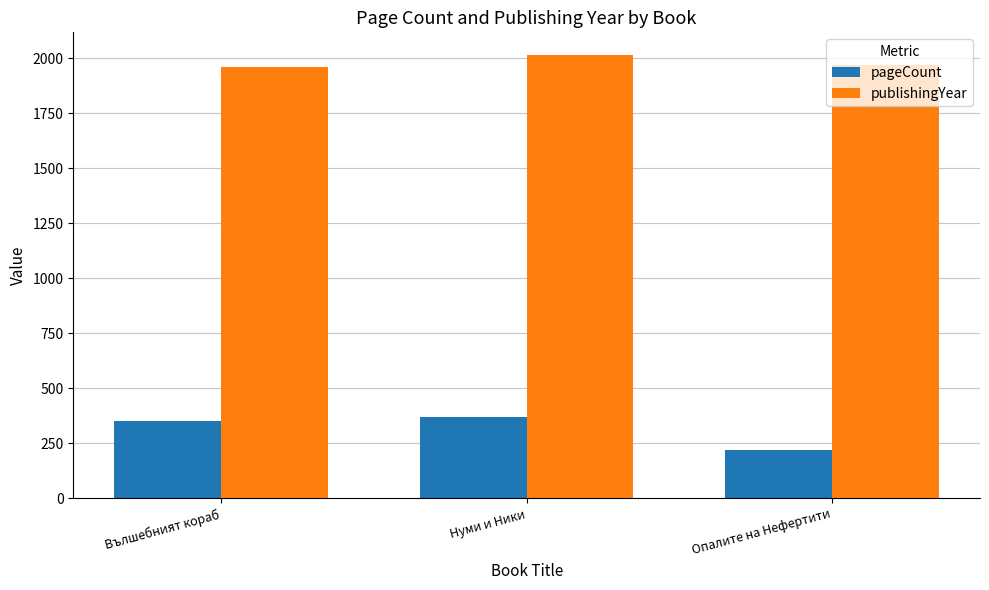

The publishingYear series shows 3032 at Нуми и Ники. True or false?

False